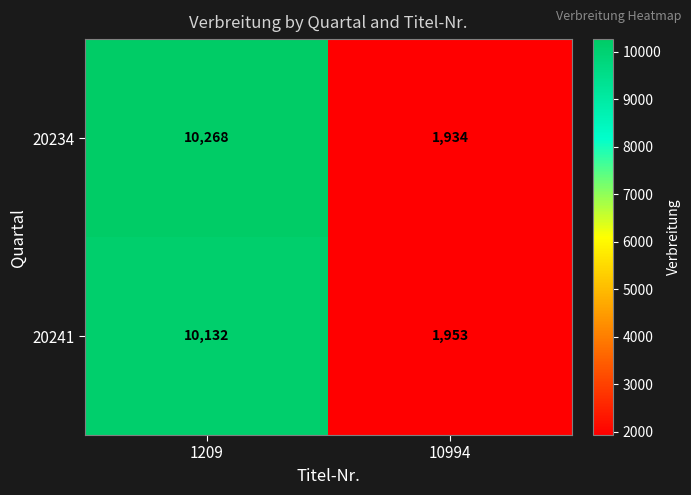

Reading left to right, extract all data points from this chart.

20234: 10268	1934
20241: 10132	1953